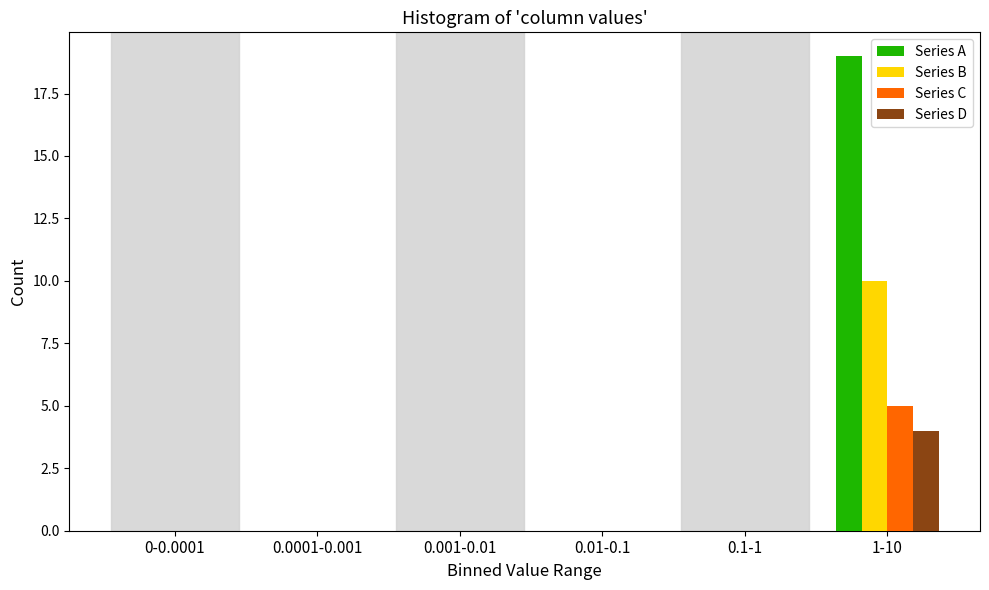

Which series has the largest total across all categories?

Series A